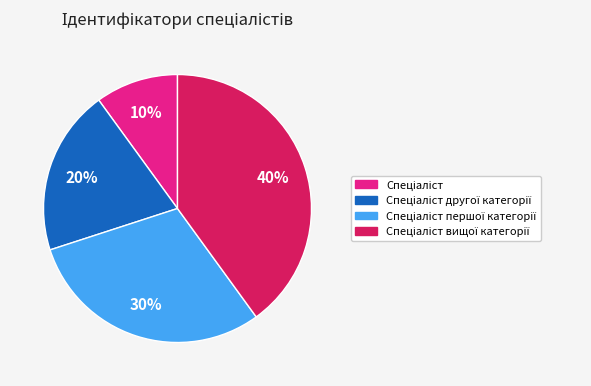

To the nearest percent, what is the average slice percentage?

25%